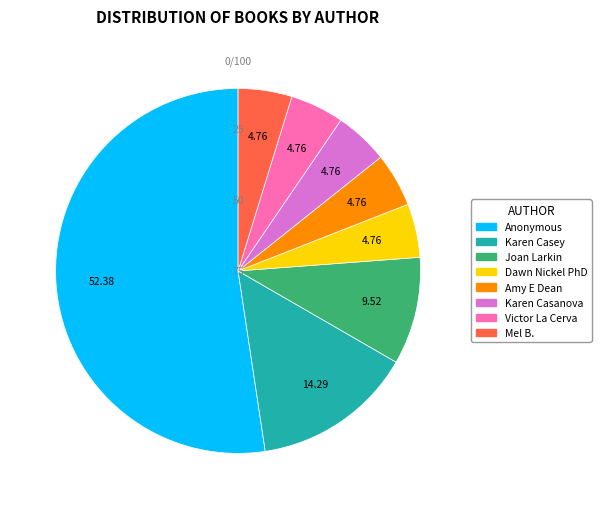

How many slices are in this pie chart?

8